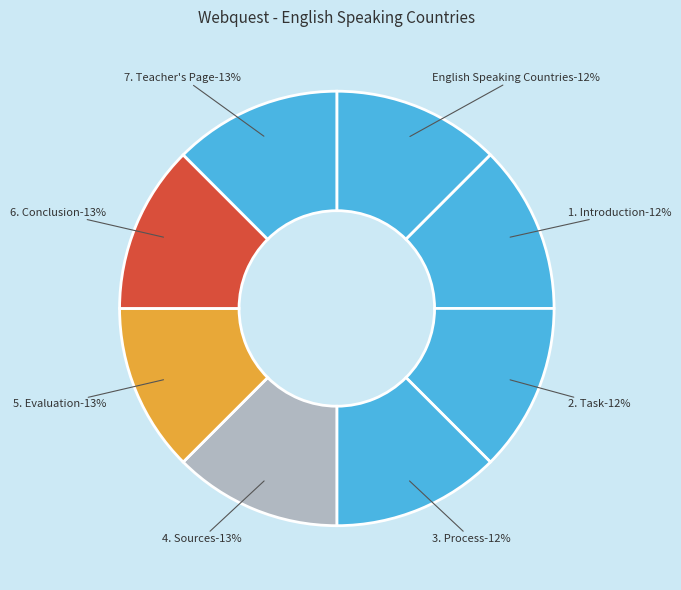

Combined, do 5. Evaluation and 2. Task account for over 50%?

No